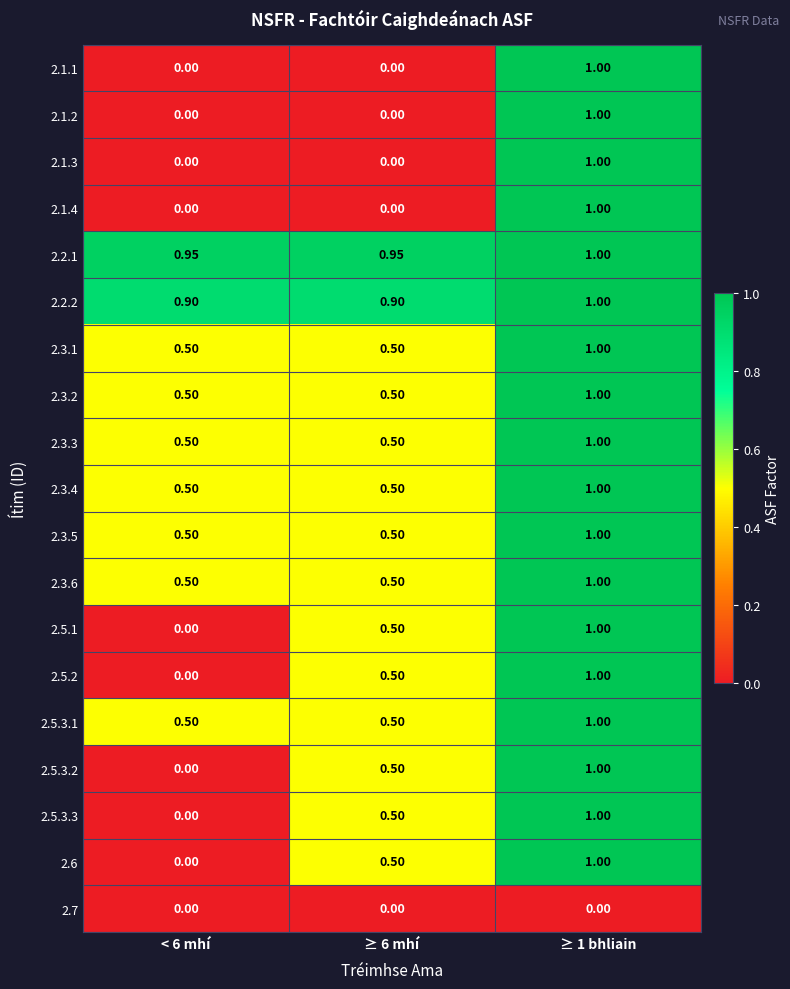

Rank the series at ≥ 6 mhí from lowest to highest value.

2.1.1, 2.1.2, 2.1.3, 2.1.4, 2.7, 2.3.1, 2.3.2, 2.3.3, 2.3.4, 2.3.5, 2.3.6, 2.5.1, 2.5.2, 2.5.3.1, 2.5.3.2, 2.5.3.3, 2.6, 2.2.2, 2.2.1